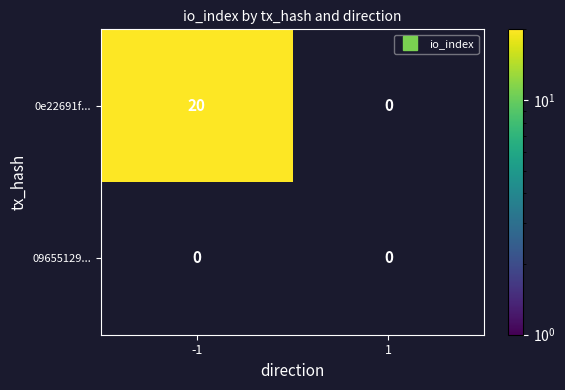

What is the average value of the 0e22691fb5c2d94e3c58d45cb4f2f7fb5805c77 series?

10